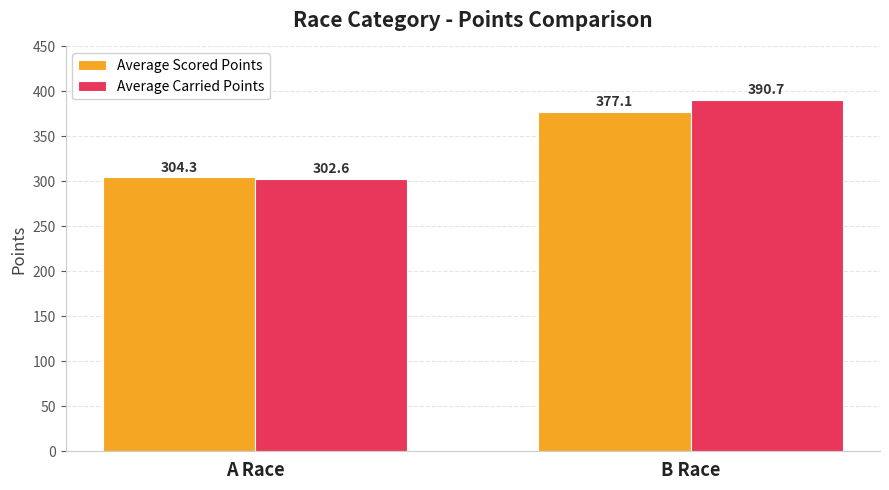

True or false: Average Carried Points has a value of 687.3 at B Race.

False